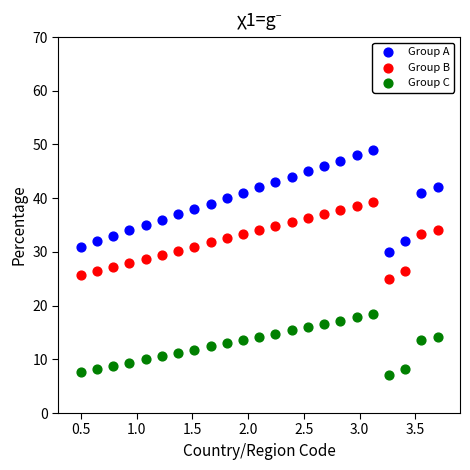

Across all data points, what is the range of Y values (max minus min)?

42.0